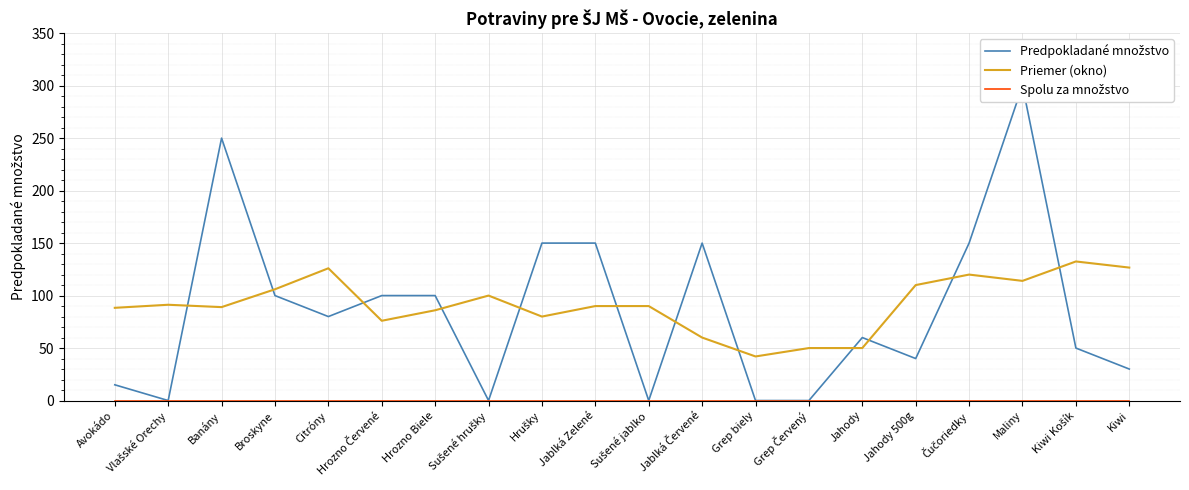

True or false: Priemer (okno) and Spolu za množstvo cross at least once.

False